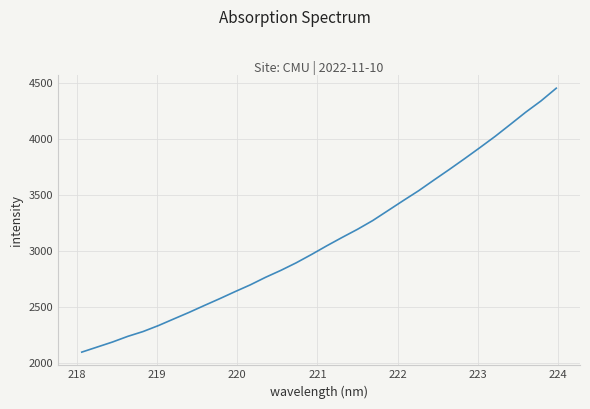

What is the maximum value shown in the chart?

4456.9